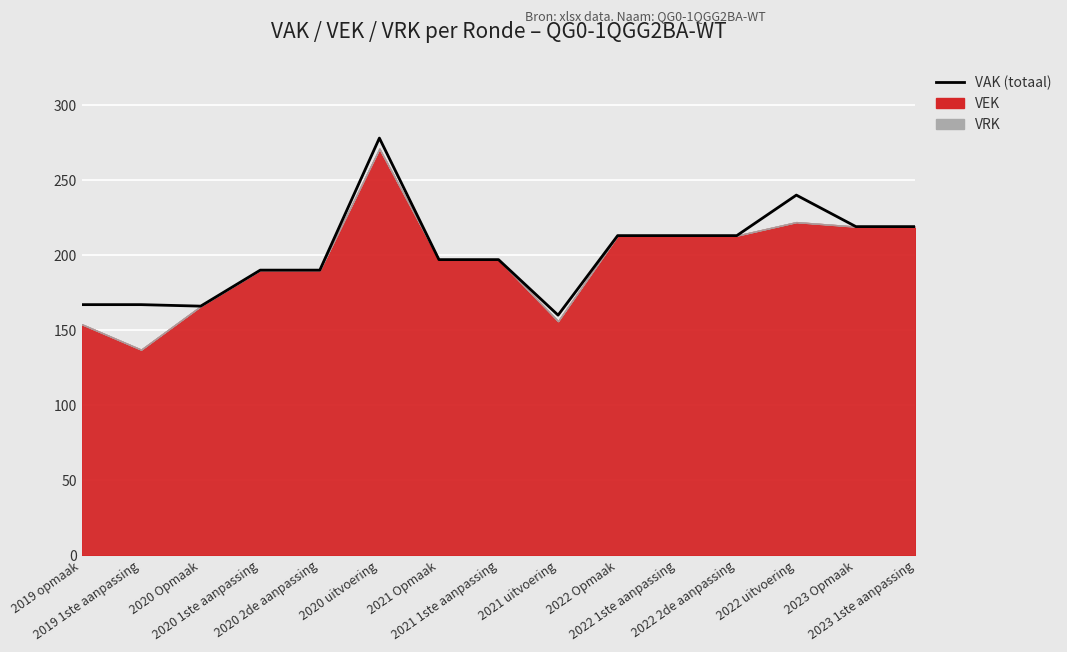

The value at 2019 opmaak is 167. True or false?

True